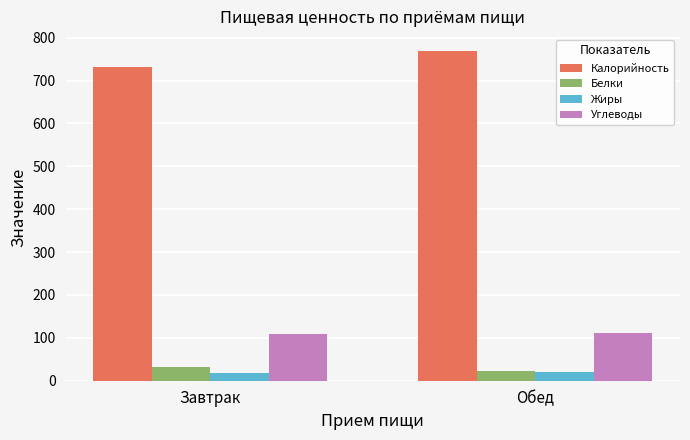

How many data points does each series have?

2